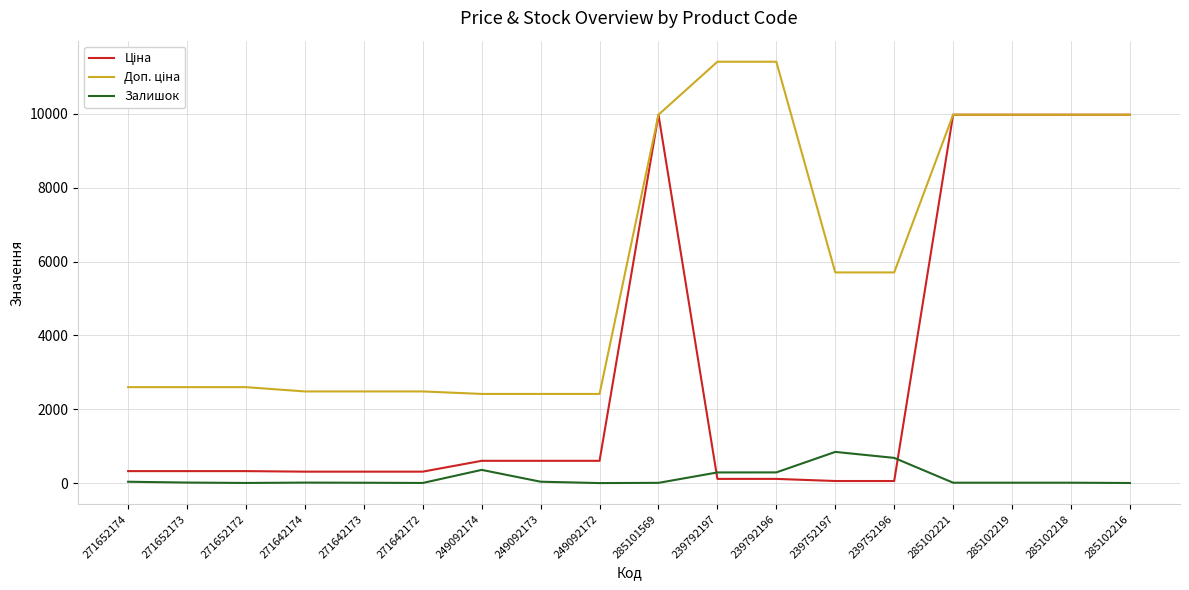

What is the maximum value for Залишок?

845.0